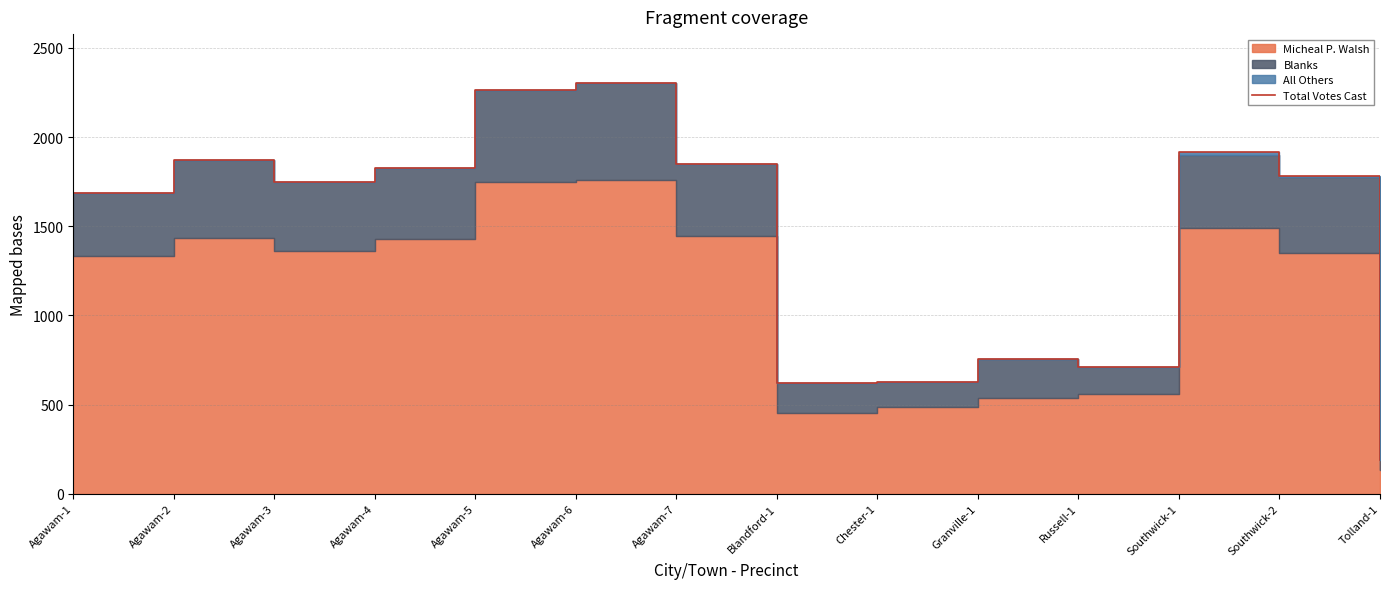

How many lines are shown in the chart?

1